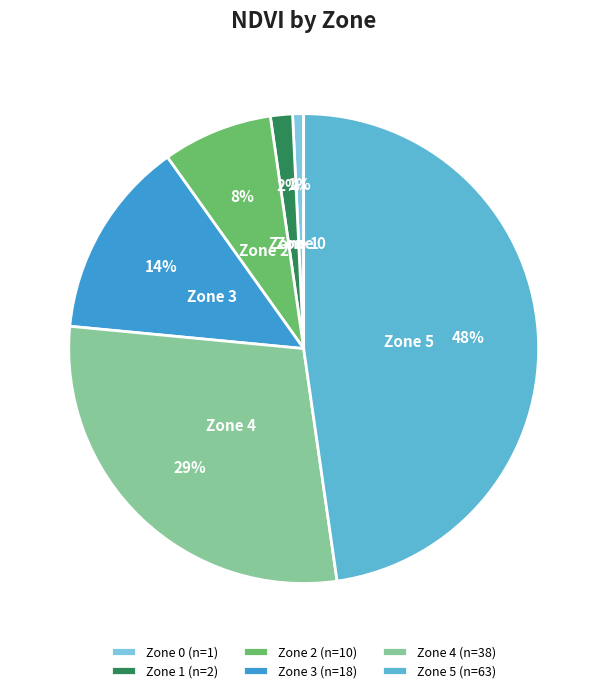

Which has a higher value, Zone 1 (n=2) or Zone 5 (n=63)?

Zone 5 (n=63)